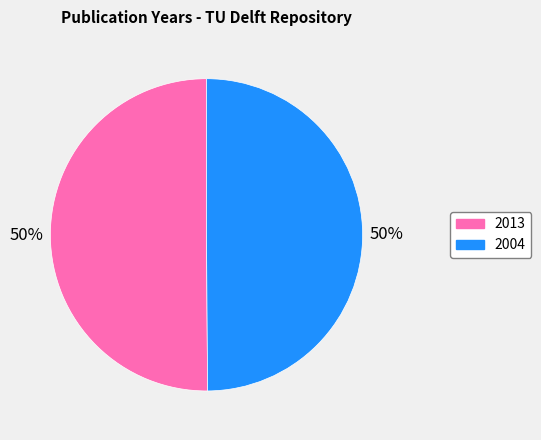

To the nearest percent, what is the average slice percentage?

50%